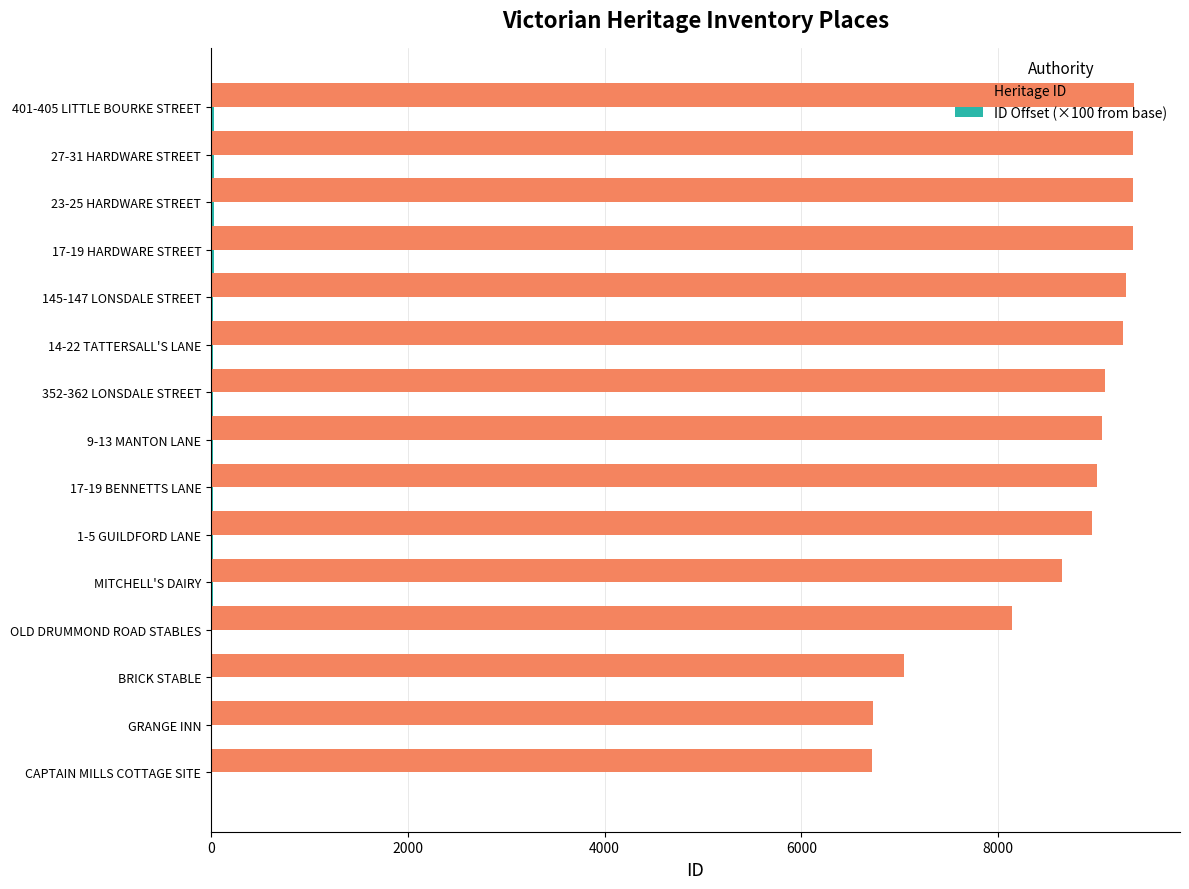

Which series changed the most between BRICK STABLE and MITCHELL'S DAIRY?

Heritage ID